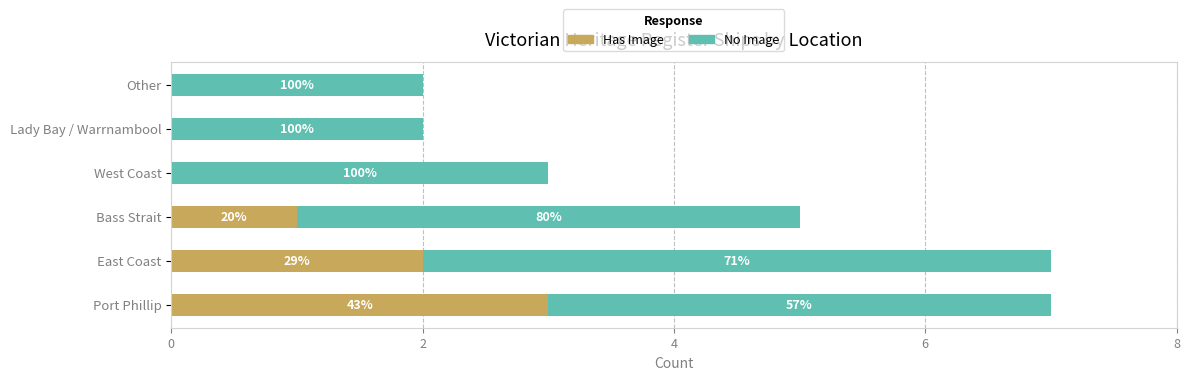

Reading right to left, list all the values displayed in this chart.

Has Image: 0	0	0	1	2	3
No Image: 2	2	3	4	5	4